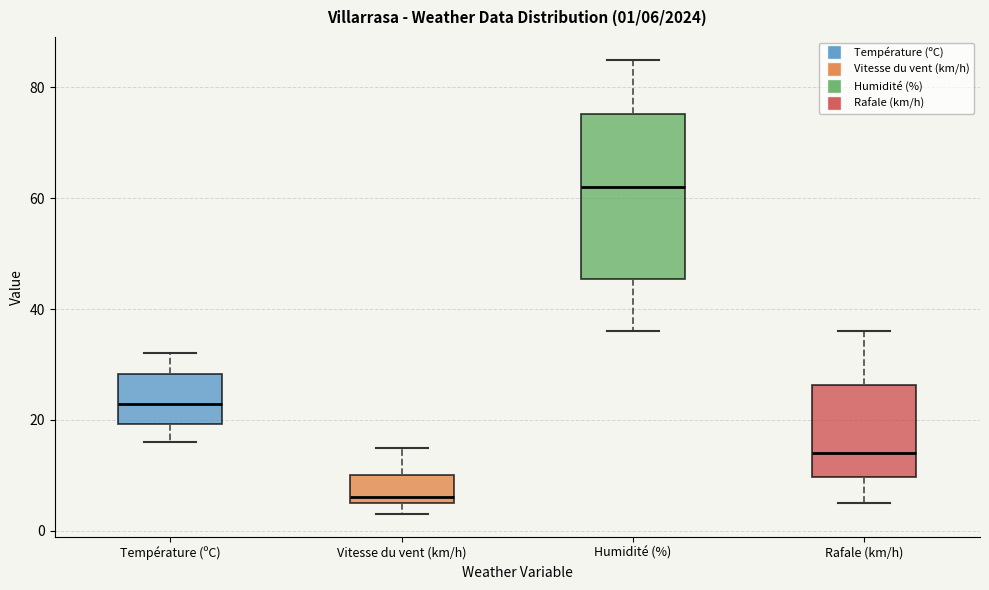

Comparing the boxes themselves (not the whiskers), which one is the tallest?

Humidité (%)